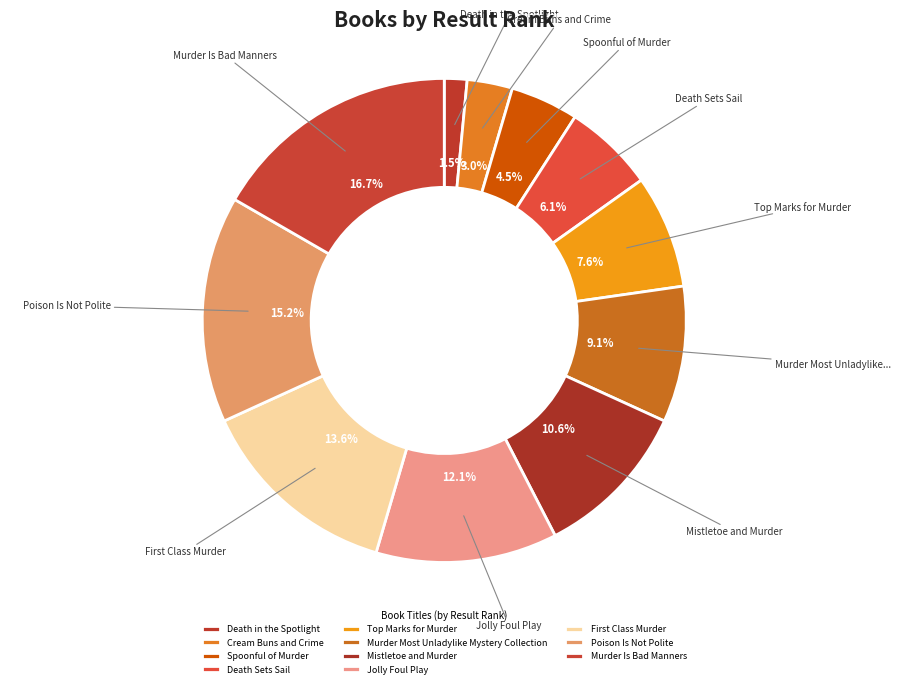

How many slices are in this pie chart?

11